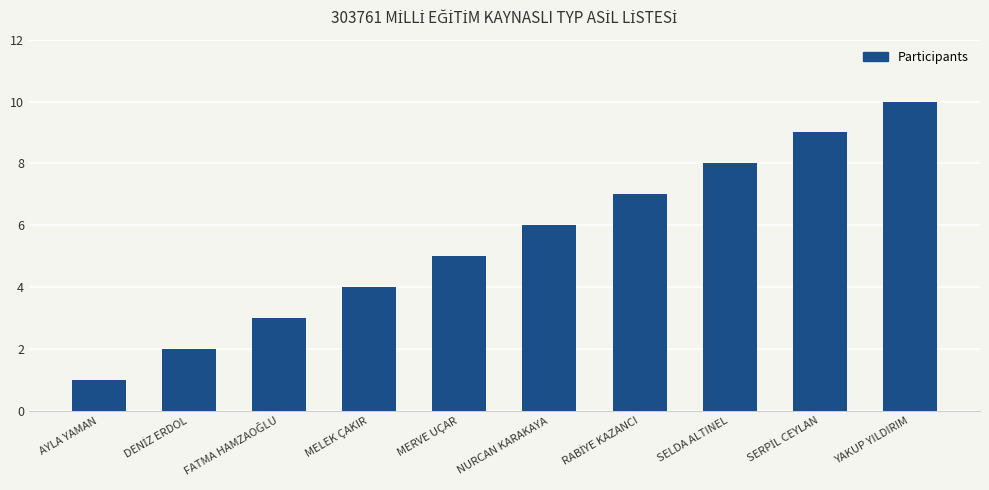

How many categories are shown in the chart?

10